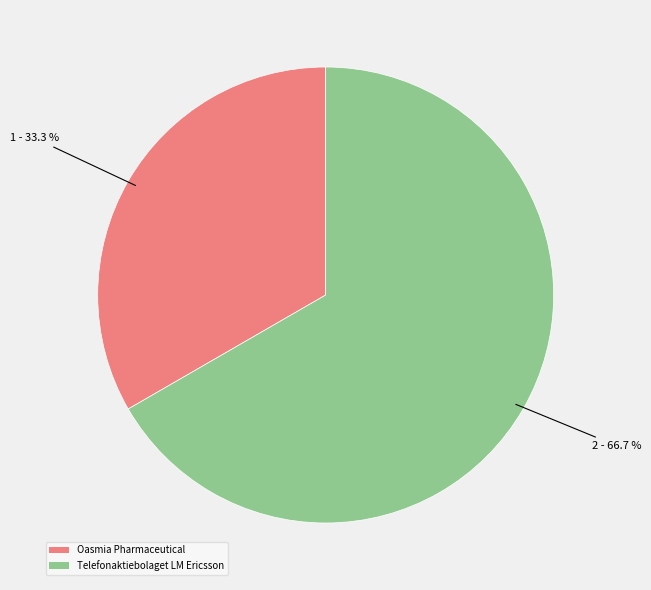

What is the ratio of the value at Telefonaktiebolaget LM Ericsson to the value at Oasmia Pharmaceutical?

2.0